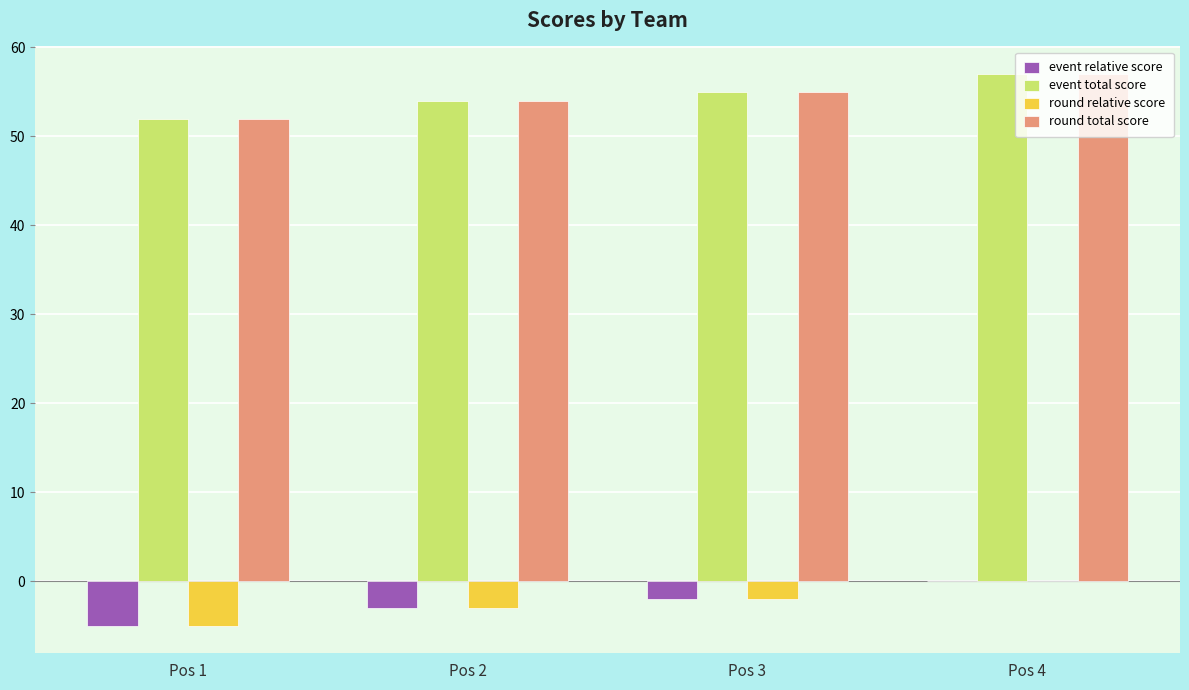

Is it true that round total score equals 55 at Pos 3?

True